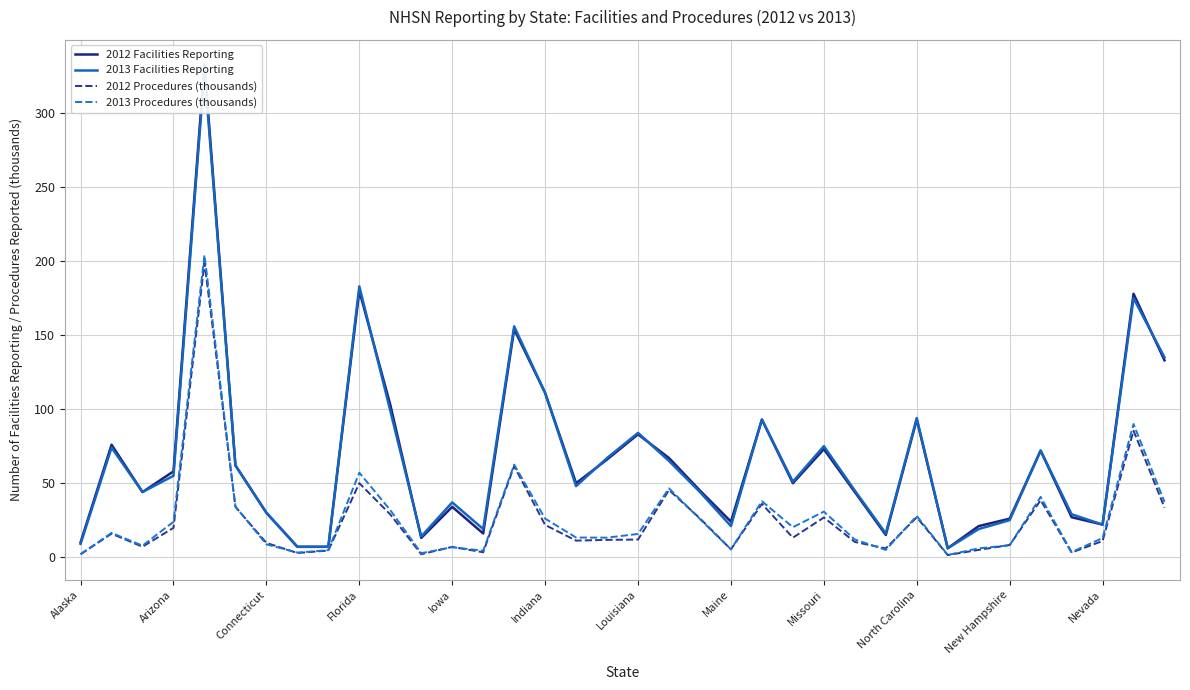

What is the maximum value for 2013 Procedures (thousands)?

204.1